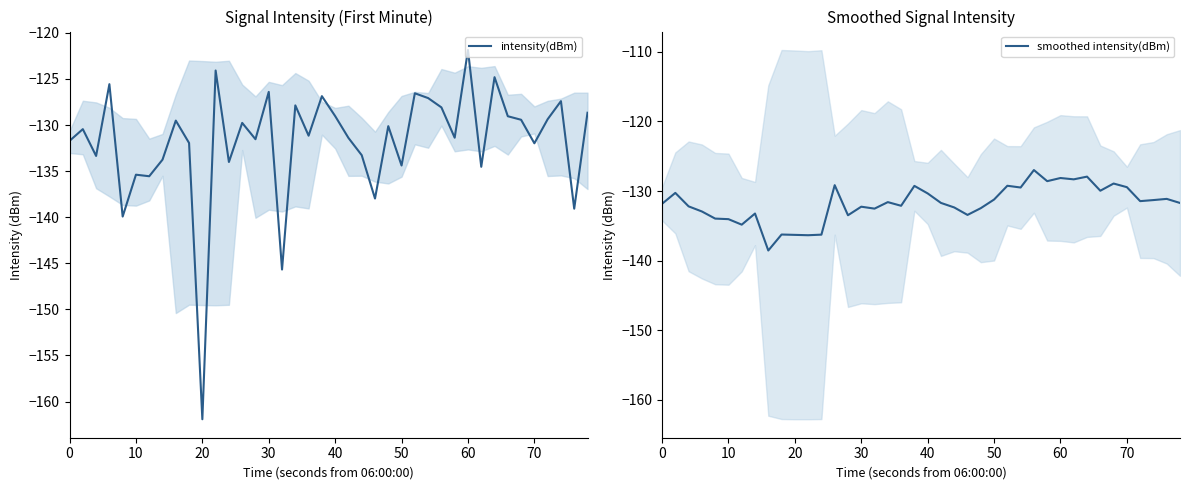

How many intersections are there between intensity(dBm) and smoothed intensity(dBm)?

22